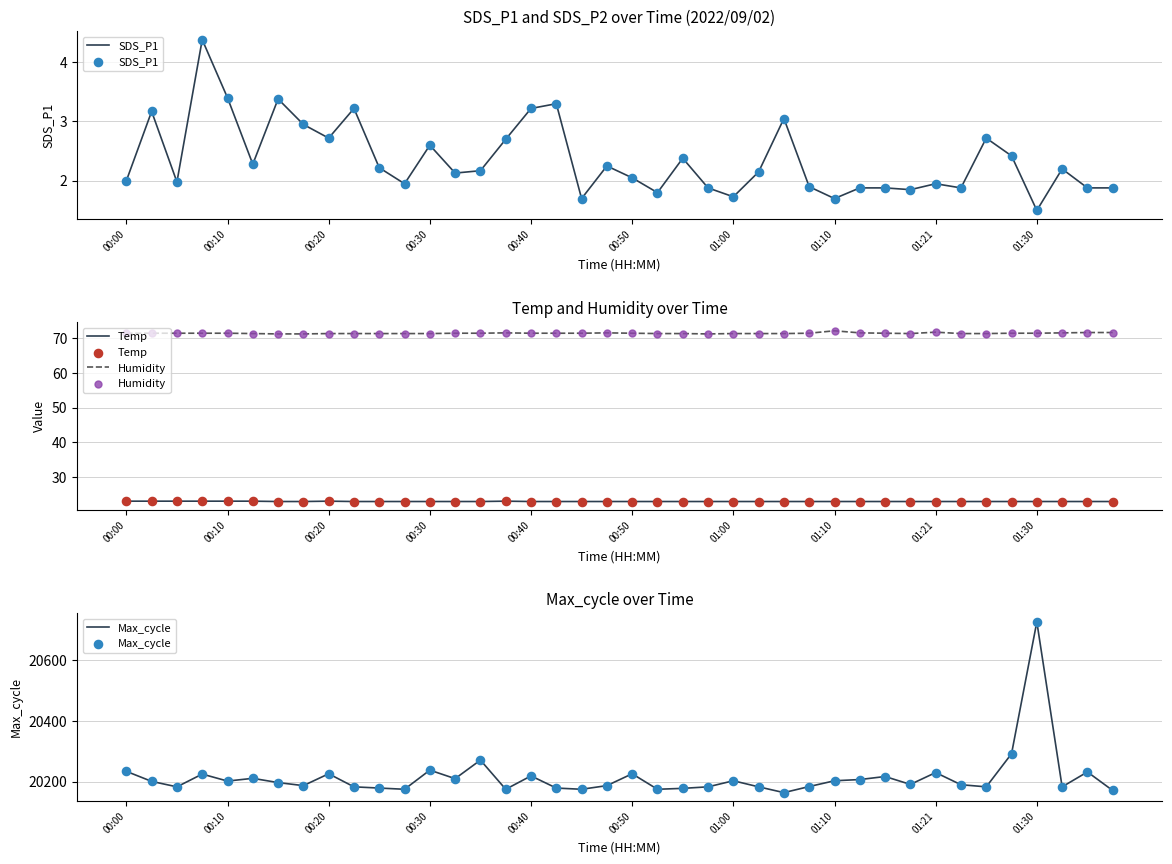

What is the total value across all series at 31?

20287.2